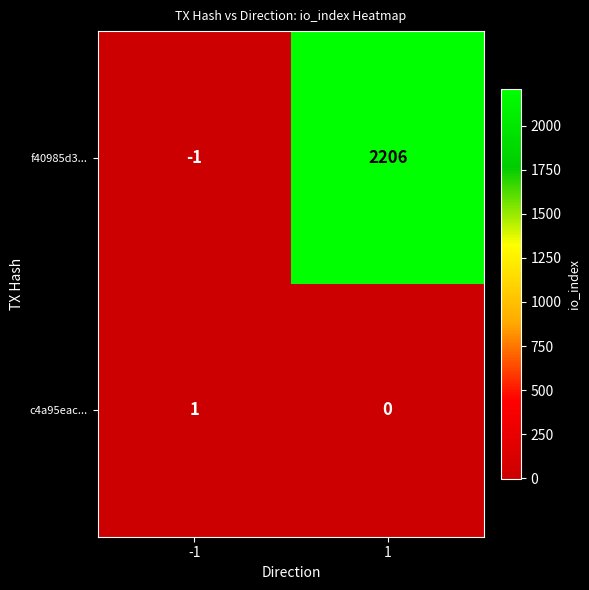

The f40985d3... series shows -1 at -1. True or false?

True